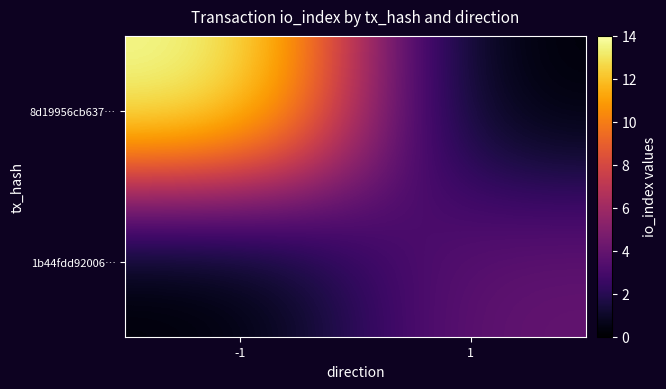

What is the greatest value displayed?

14